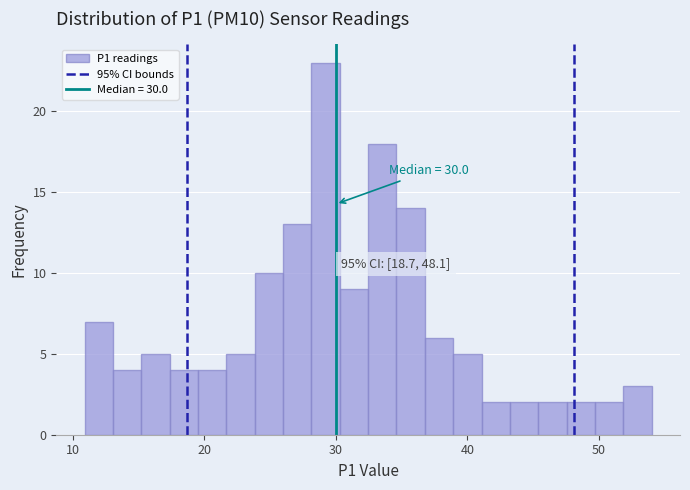

Read against the x-axis, roughly where is the centre of the tallest bar?

29